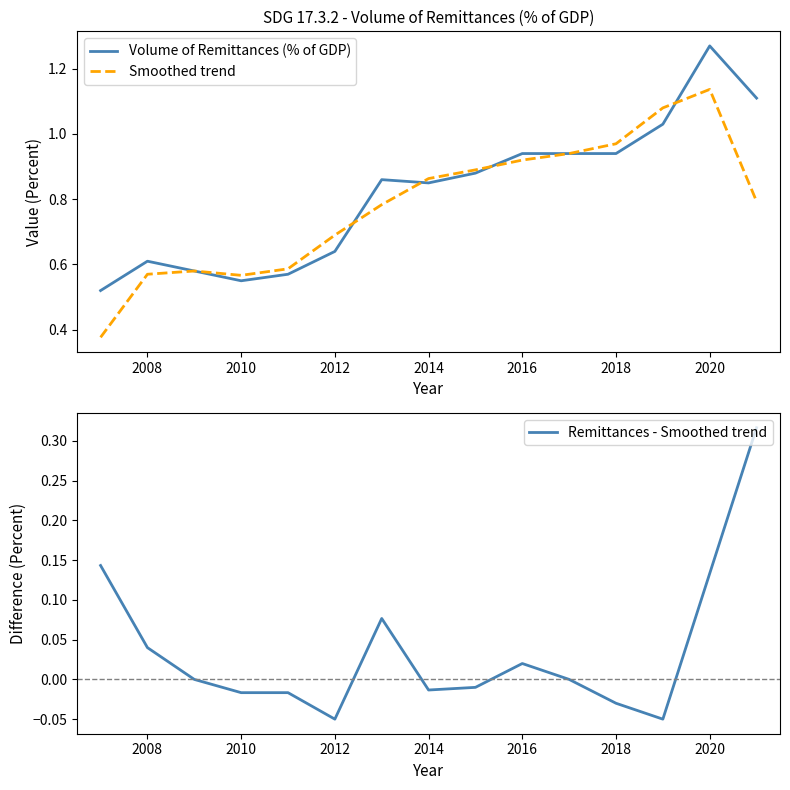

At which label does Volume of Remittances (% of GDP) reach its peak?

2020